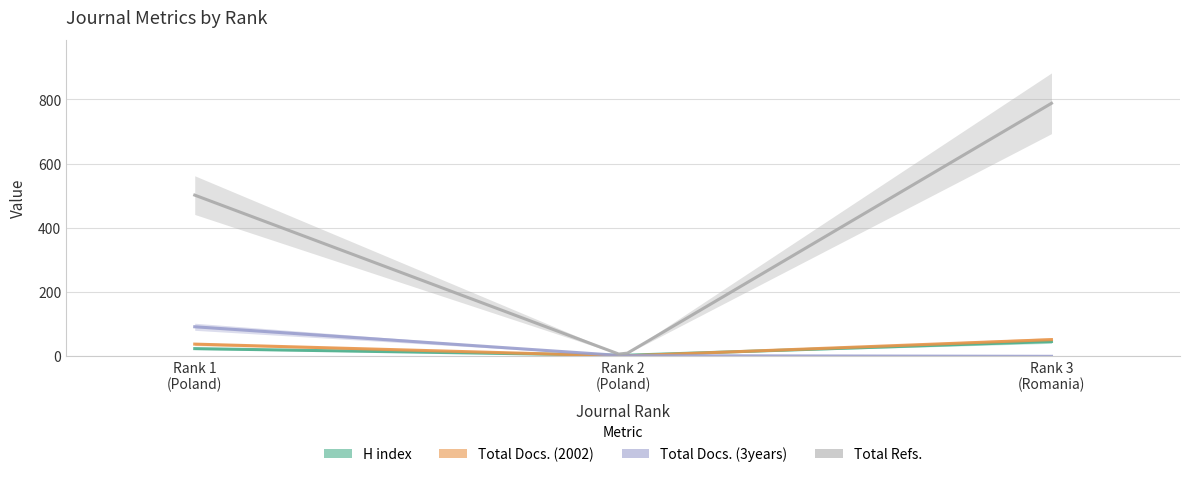

Between Rank 1
(Poland) and Rank 3
(Romania), which series saw the biggest shift?

Total Refs.